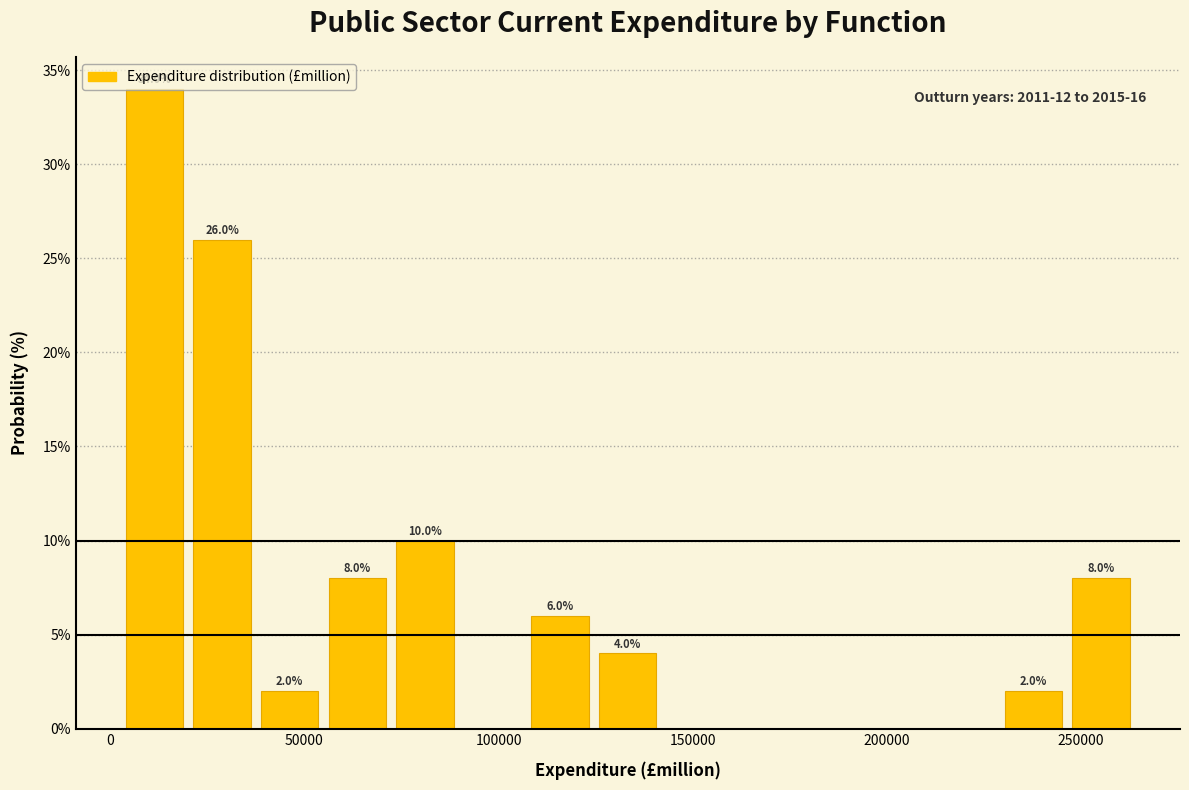

Around what value on the x-axis is the tallest bar? Give the approximate position of its centre, as read against the axis.

10000